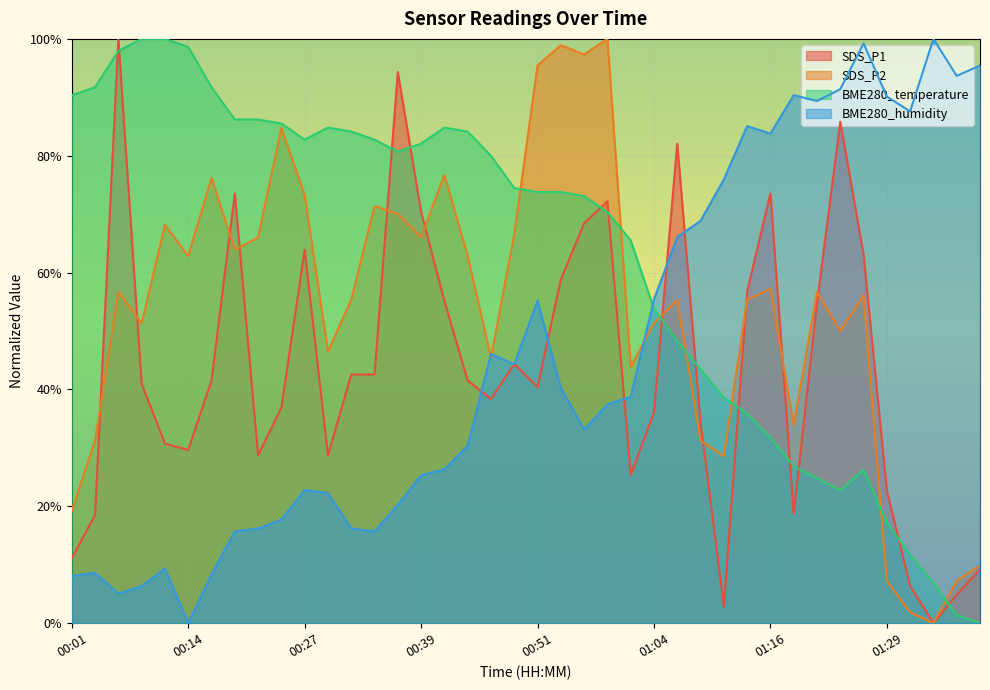

In SDS_P1, how many points are lower than both neighbors (excluding endpoints)?

9